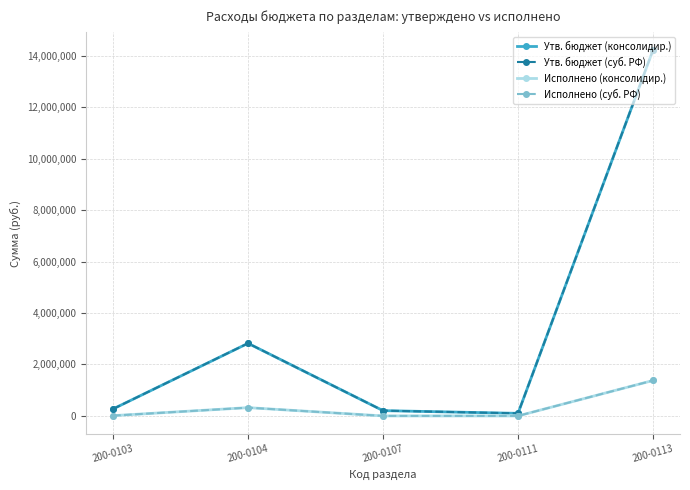

At which label does Утв. бюджет (суб. РФ) first exceed 270400?

200-0104